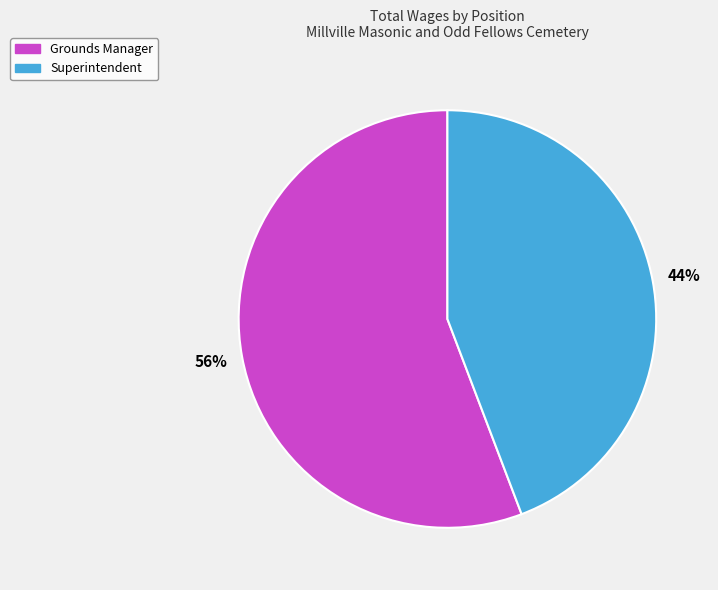

To the nearest percent, what percentage of the pie is Superintendent?

44%